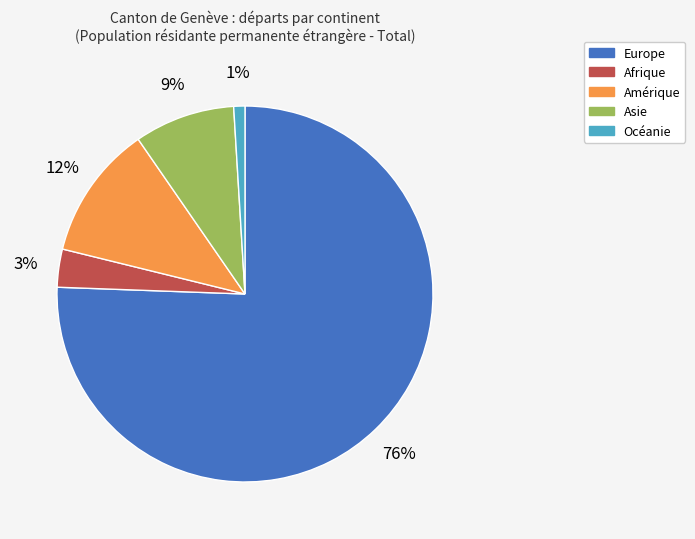

Combined, do Asie and Europe account for over 50%?

Yes